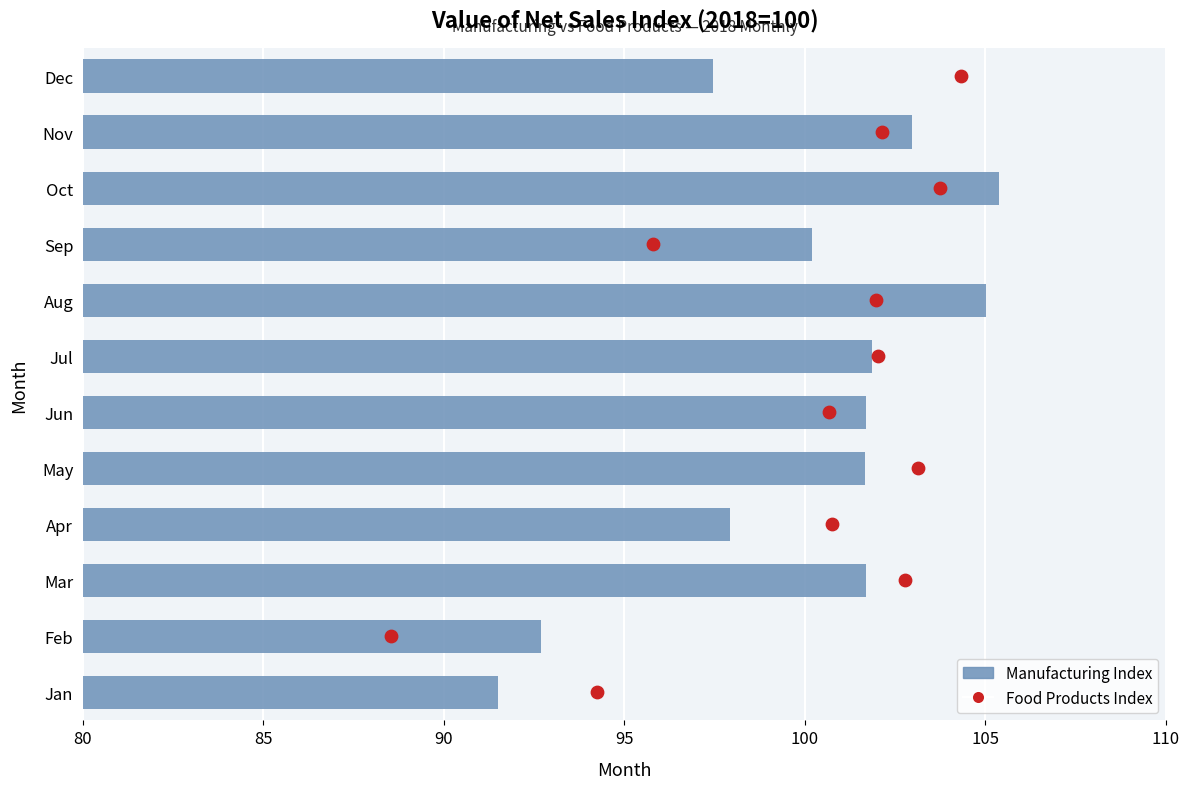

Which series has the largest total across all categories?

Manufacturing Index